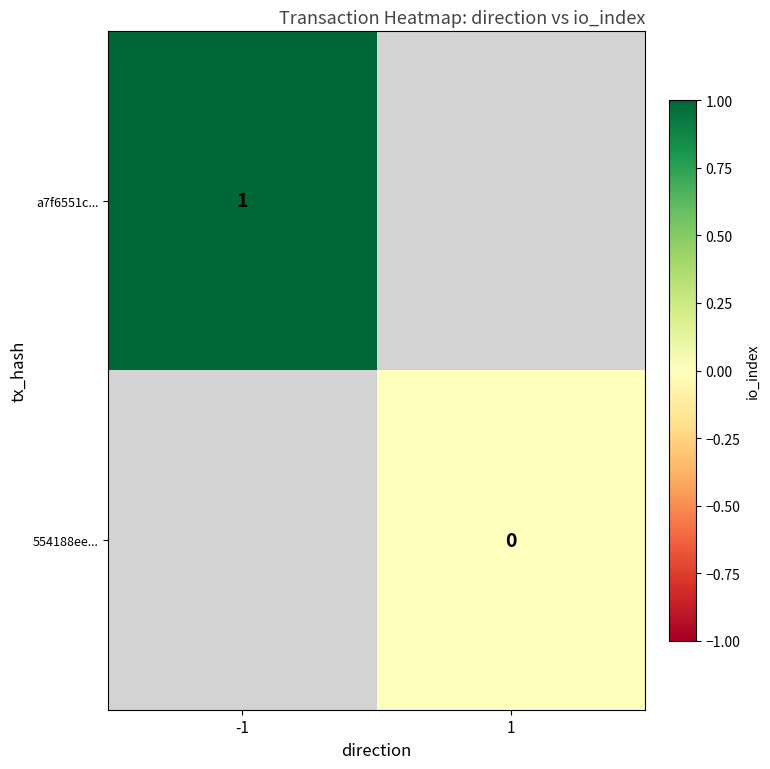

Rank the series by their average value, from lowest to highest.

a7f6551c..., 554188ee...